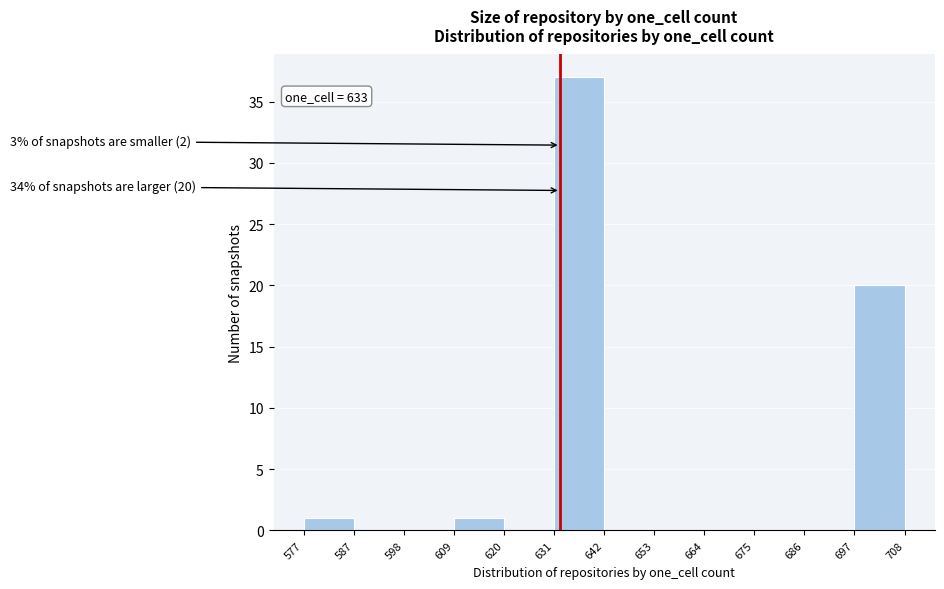

Which range on the x-axis has the tallest bar?

631 to 642